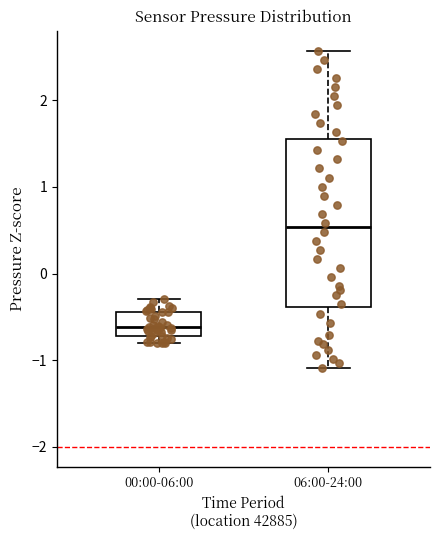

Where does the median line of the box for 06:00-24:00 sit on the y-axis? The values are not printed on the chart, so give them approximately, as read against the axis.

0.5